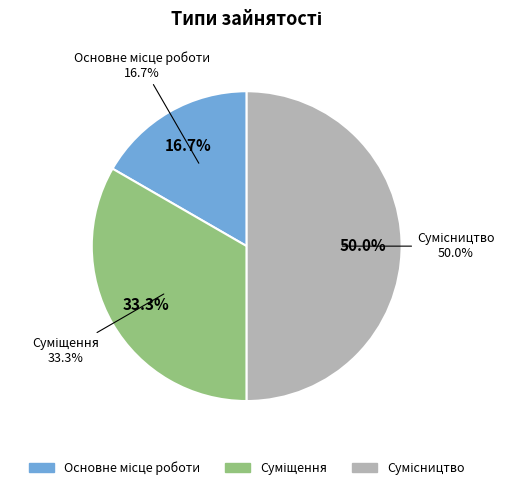

Is there a majority slice in this chart?

No